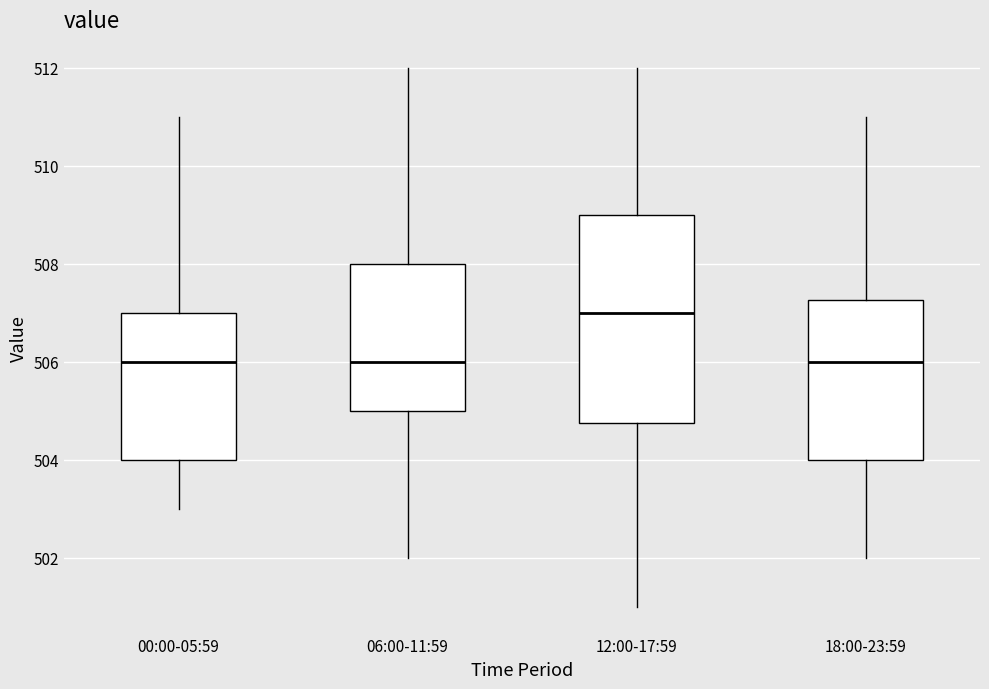

Comparing the boxes themselves (not the whiskers), which one is the tallest?

12:00-17:59